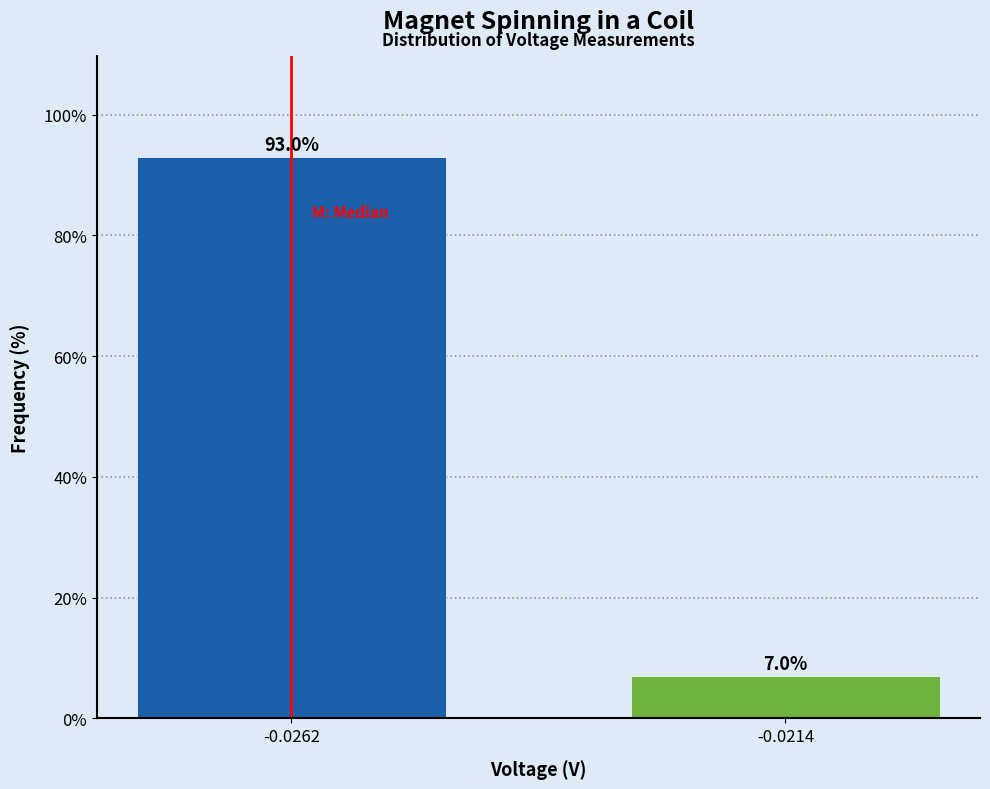

Reading left to right, transcribe all the data shown in this chart.

-0.0262=93.0	-0.0214=7.0